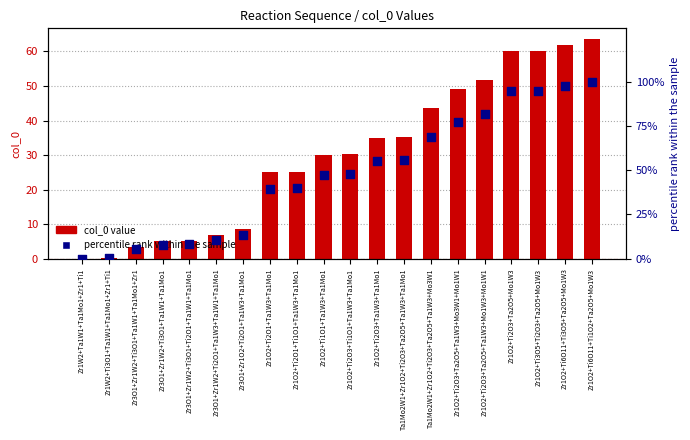

Which series has the largest total across all categories?

percentile rank within sample